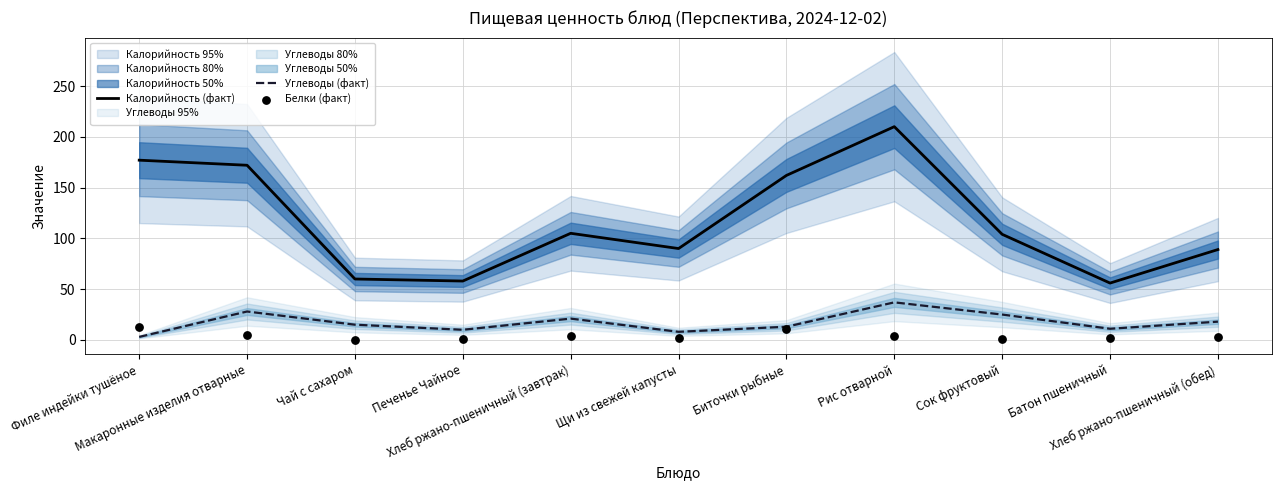

At how many categories does at least one series exceed 65?

8